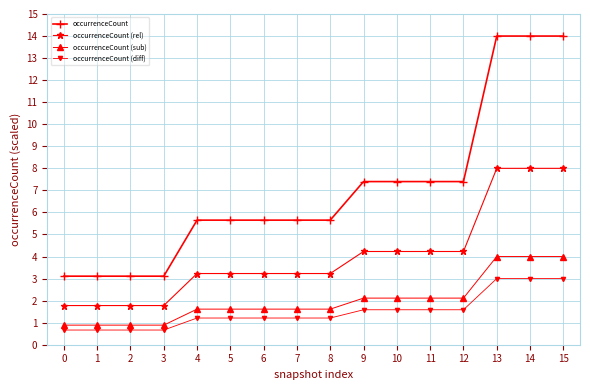

List the series in order of their peak value, highest first.

occurrenceCount, occurrenceCount (rel), occurrenceCount (sub), occurrenceCount (diff)